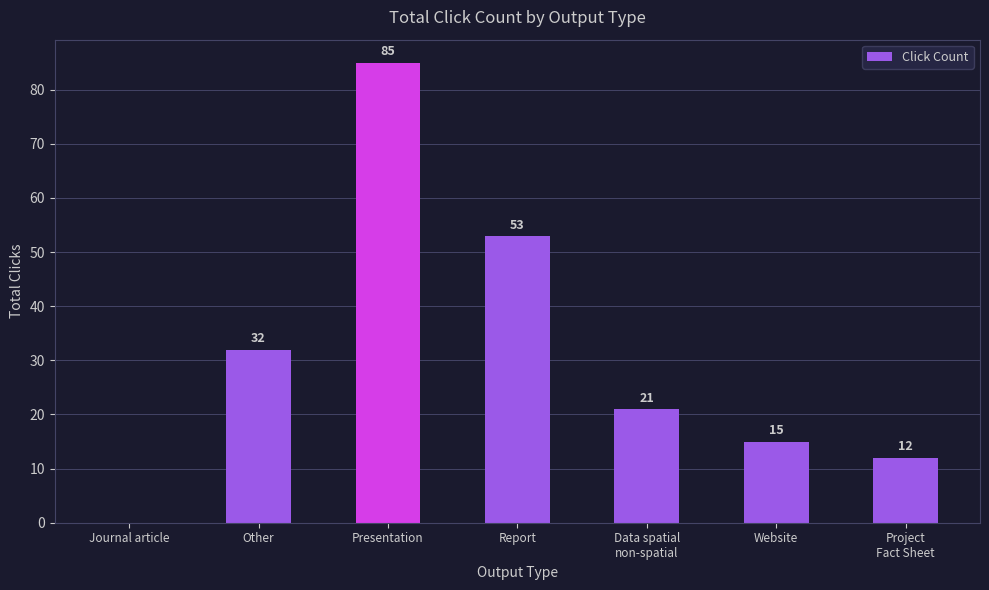

The value at Report is 53. True or false?

True